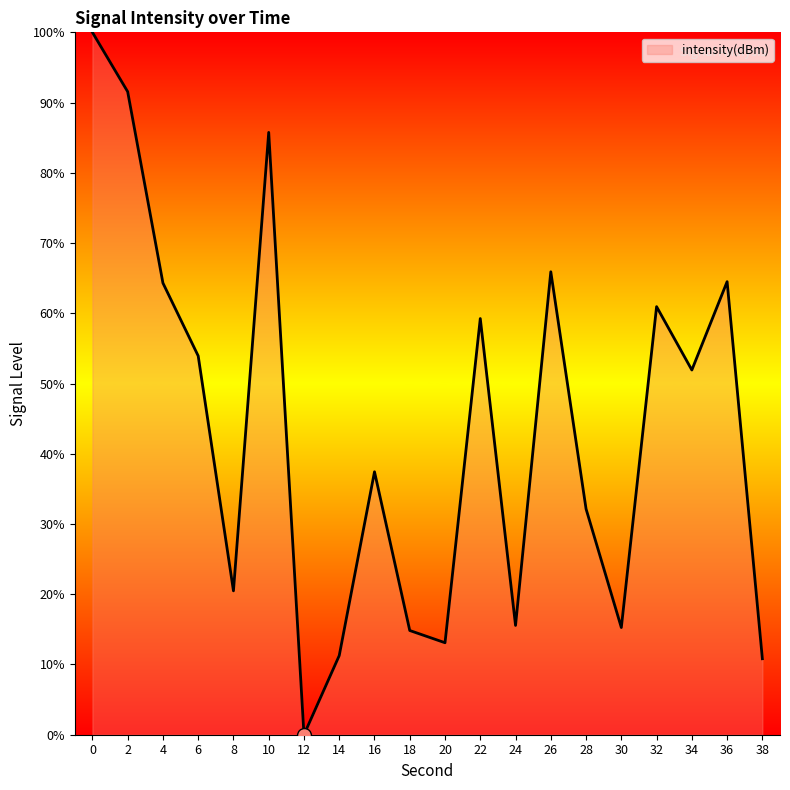

What is the maximum value shown in the chart?

100.0